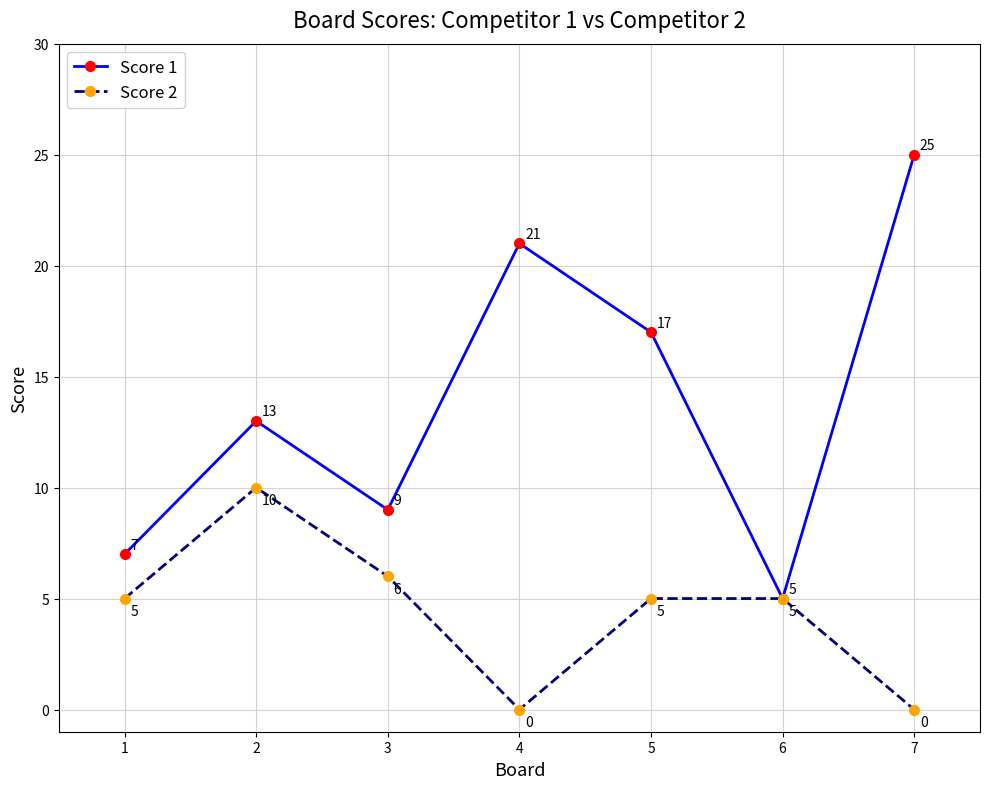

What is the total value across all series at 4?

21